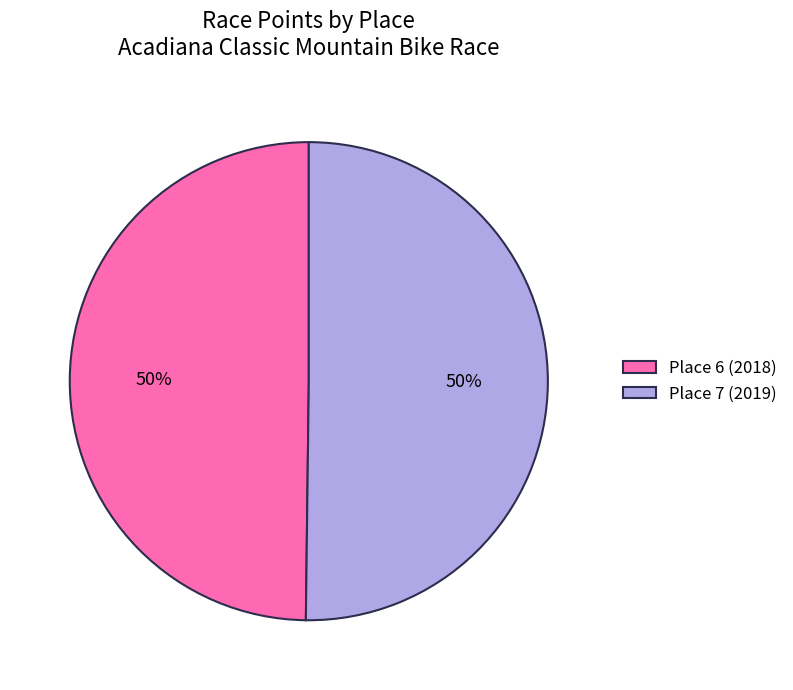

To the nearest percent, what portion does Place 7 (2019) represent?

50%